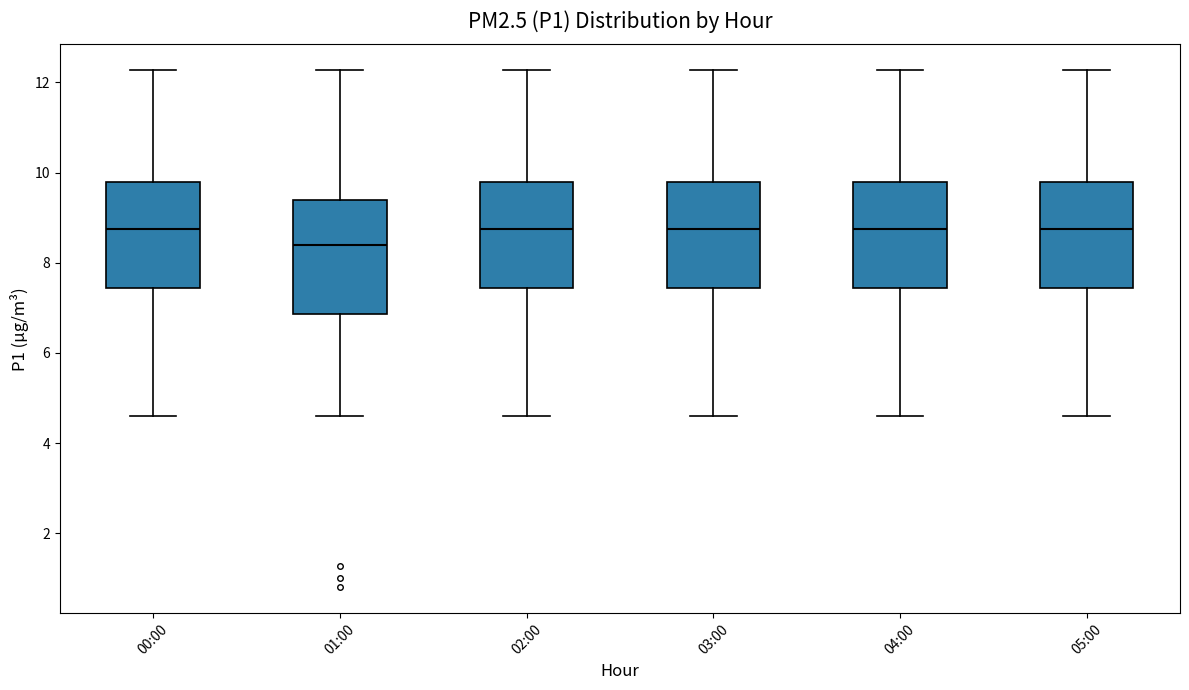

Reading left to right, read every box against the y-axis: the position of its median line, the range the box covers, and the ends of its whiskers. The values are not printed on the chart, so give them approximately, as read against the axis.

00:00: median 8.8, box 7.4 to 9.8, whiskers 4.6 to 12.2
01:00: median 8.4, box 6.8 to 9.4, whiskers 4.6 to 12.2
02:00: median 8.8, box 7.4 to 9.8, whiskers 4.6 to 12.2
03:00: median 8.8, box 7.4 to 9.8, whiskers 4.6 to 12.2
04:00: median 8.8, box 7.4 to 9.8, whiskers 4.6 to 12.2
05:00: median 8.8, box 7.4 to 9.8, whiskers 4.6 to 12.2